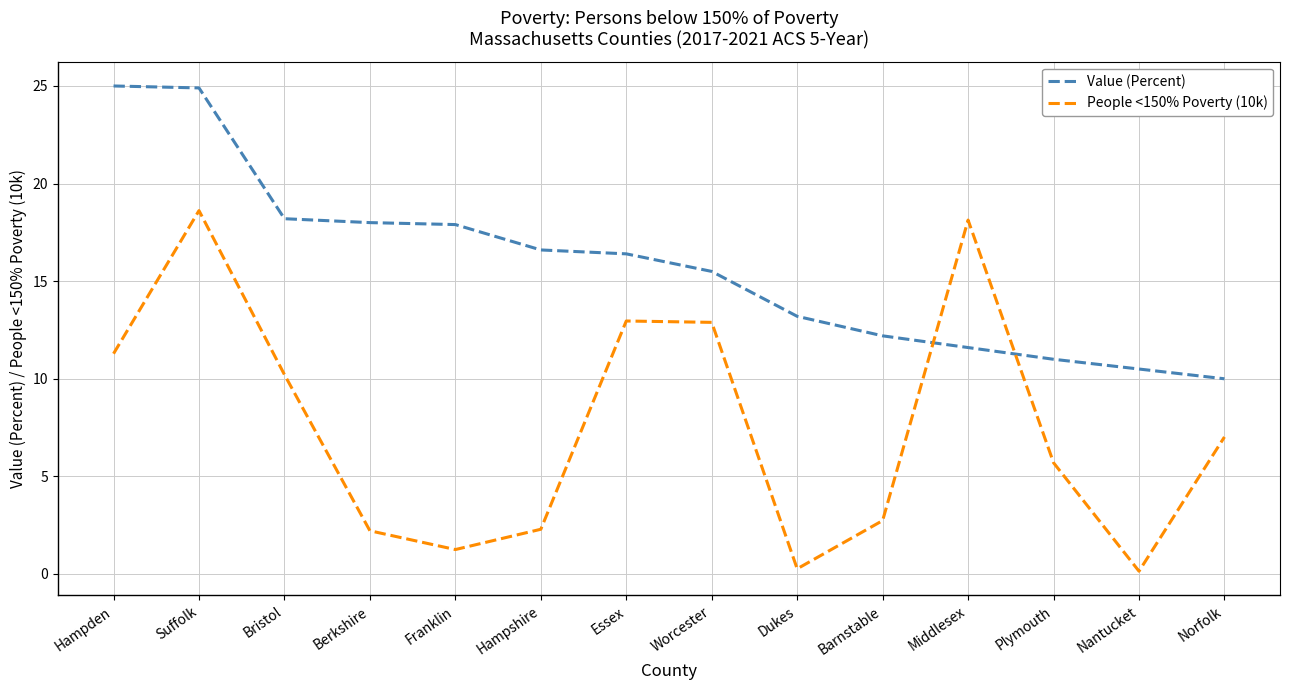

At how many categories does at least one series exceed 22?

2